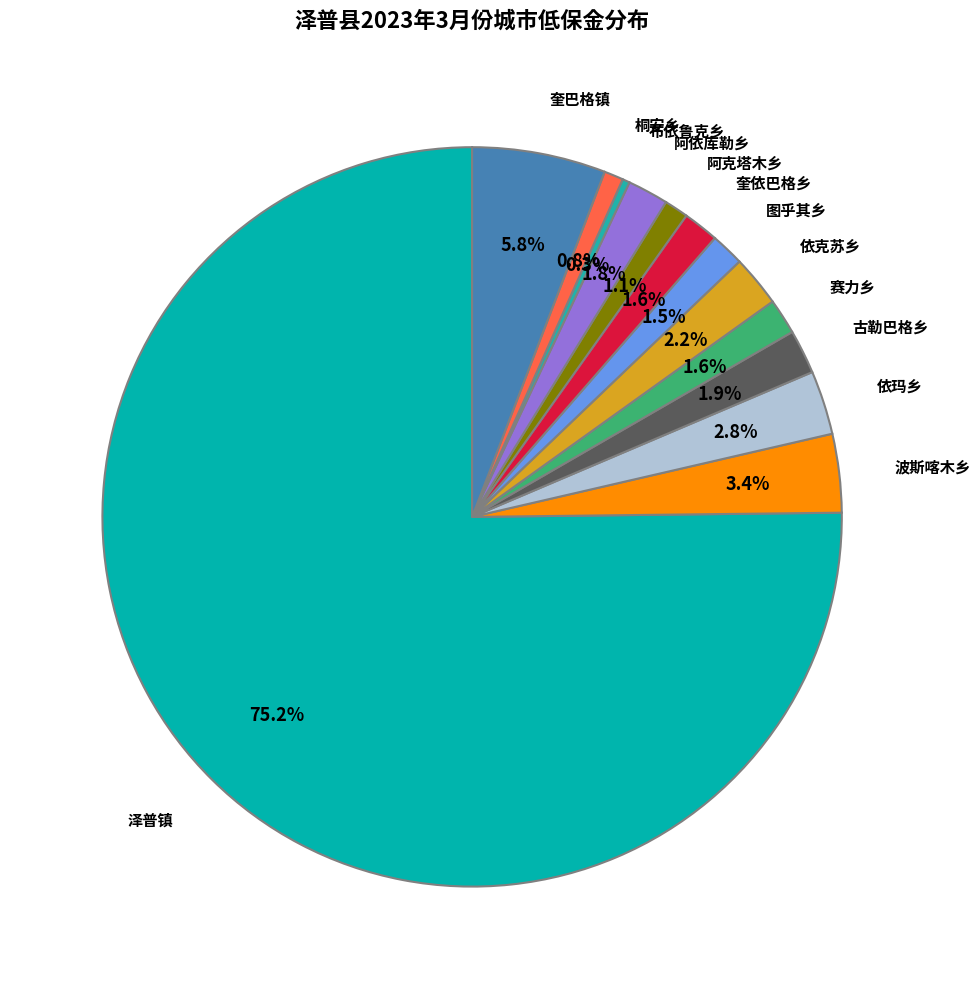

How many segments does this pie chart have?

13